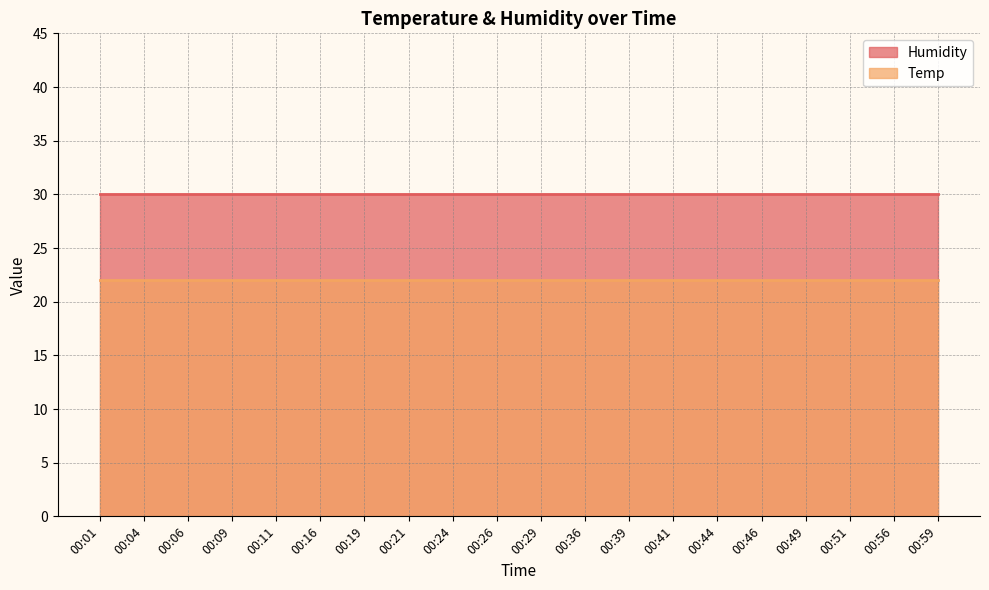

What is the approximate value of Humidity at 00:06?

30